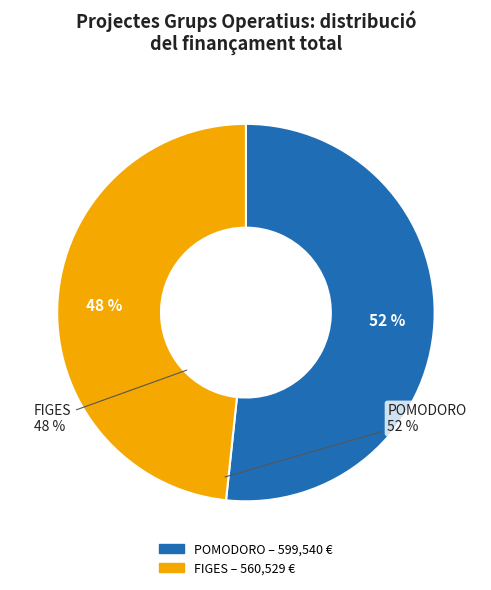

How many segments does this pie chart have?

2